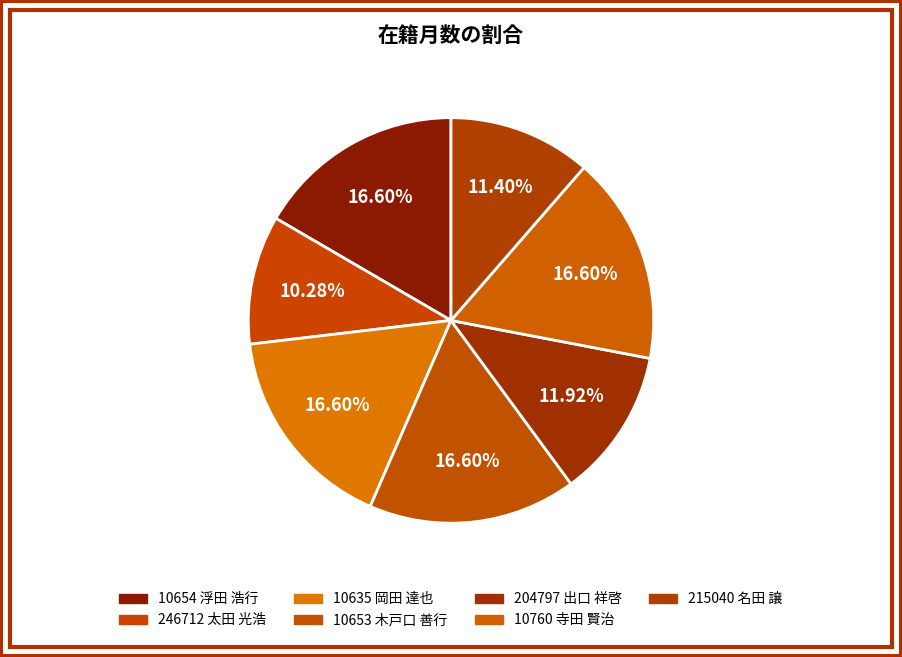

To the nearest percent, what percentage of the pie is 10760 寺田 賢治?

17%